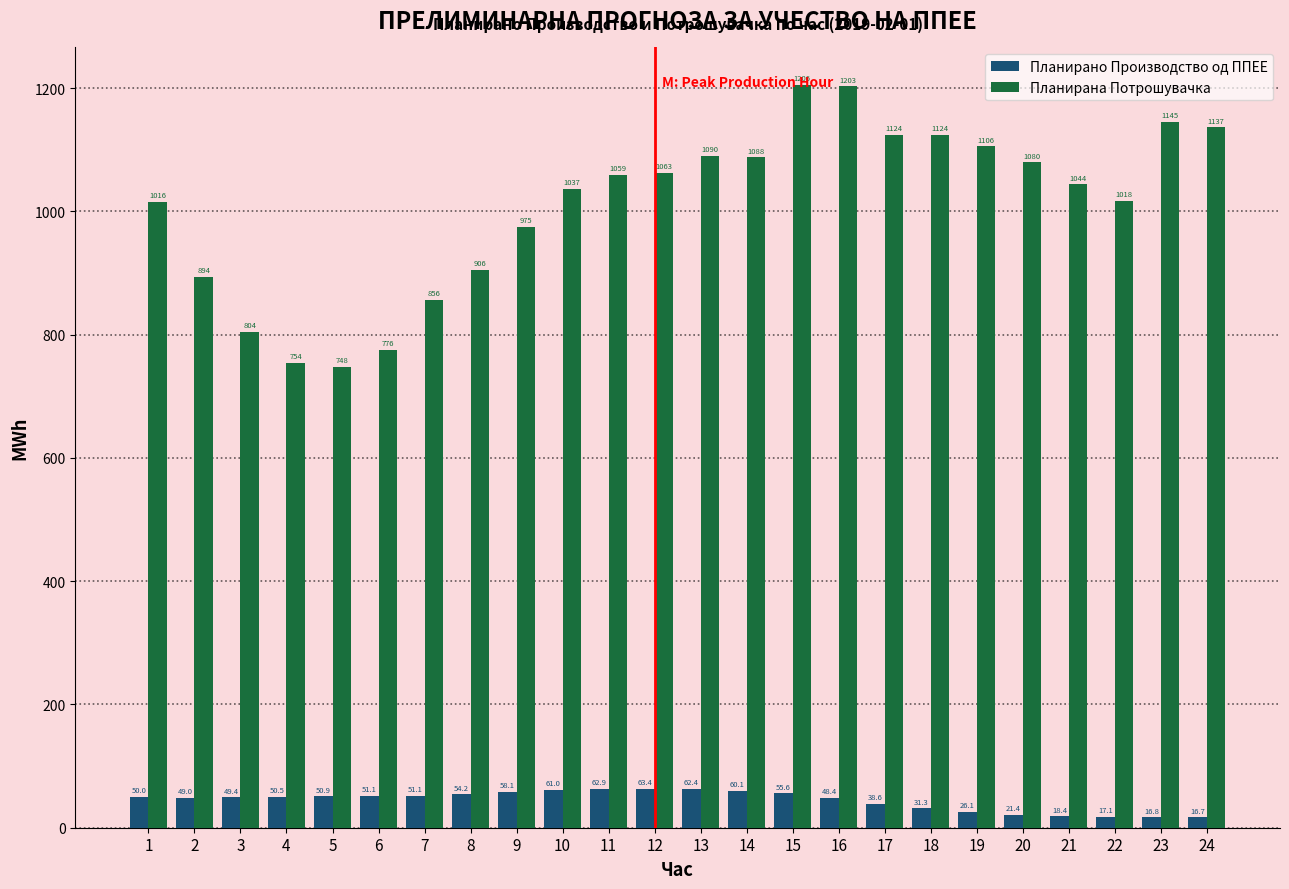

Which series has the largest range (max minus min)?

Планирана Потрошувачка